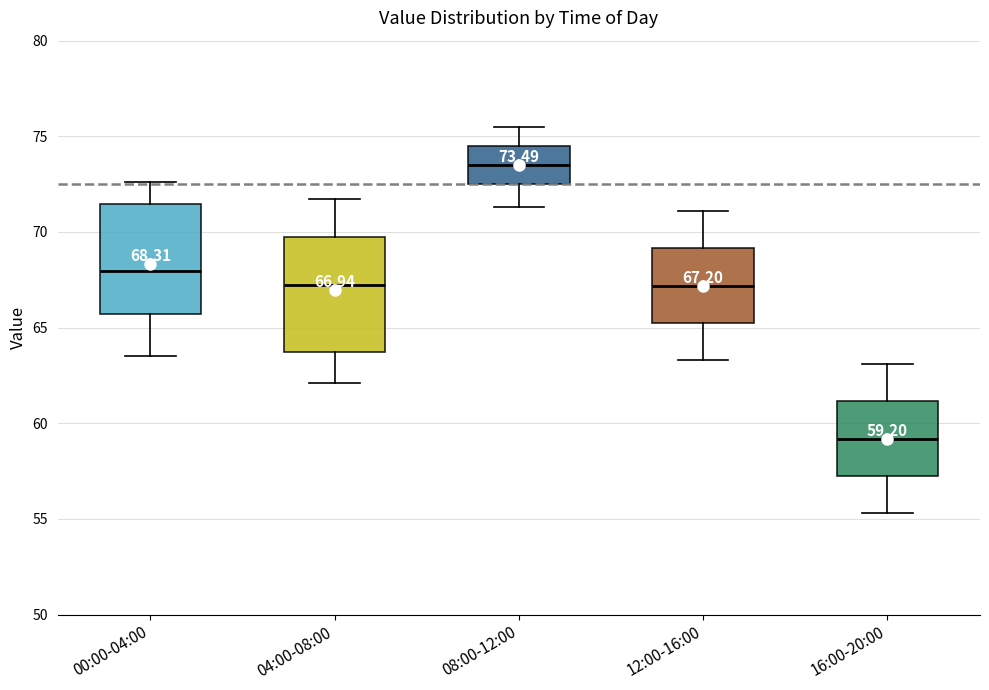

Which box's median line is the lowest?

16:00-20:00